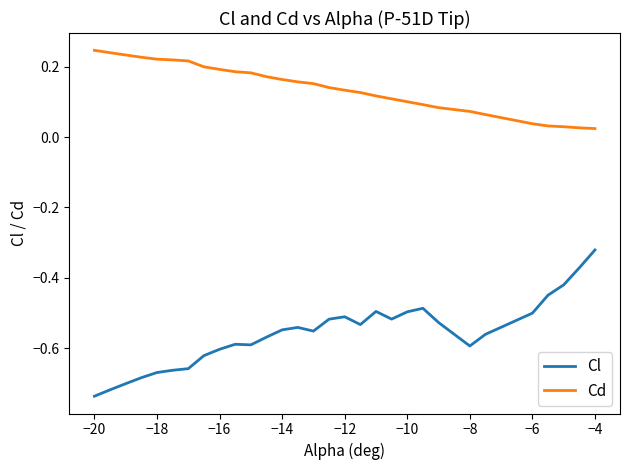

Which series has the largest range (max minus min)?

Cl